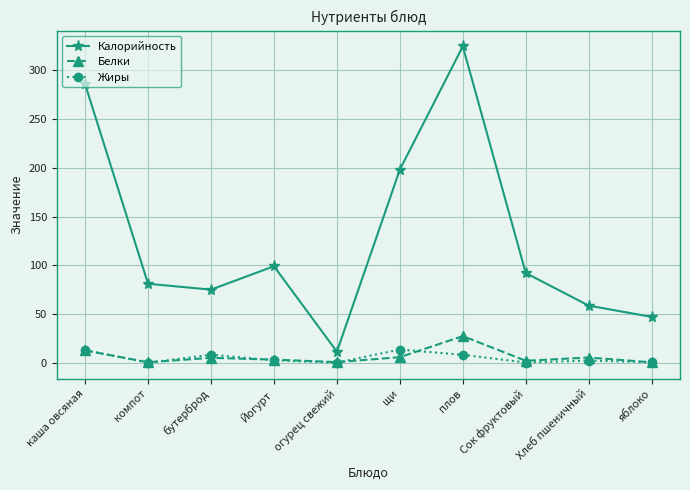

How many interior local peaks does the Белки series have?

3